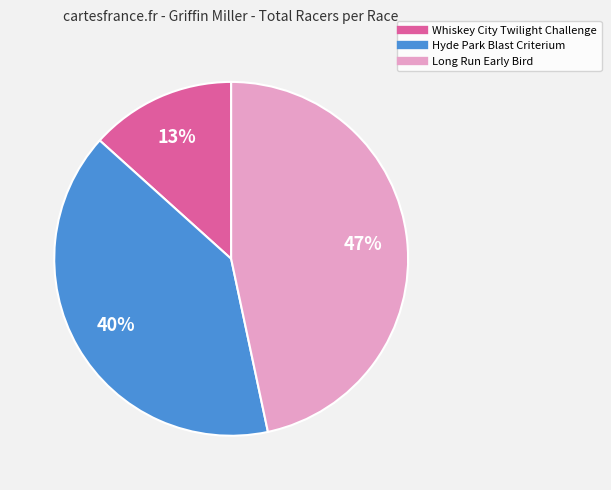

Is there any slice that represents more than half of the pie?

No